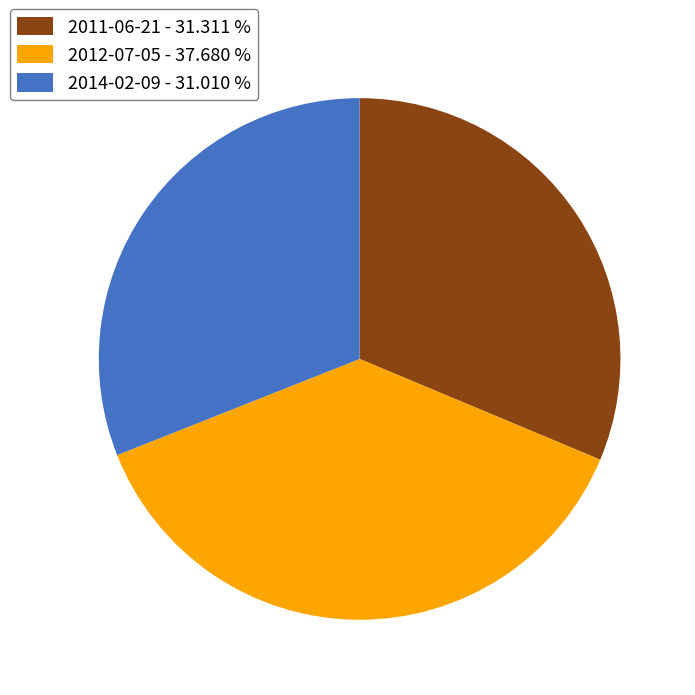

Is it true that 2014-02-09 is 31% of the pie?

True